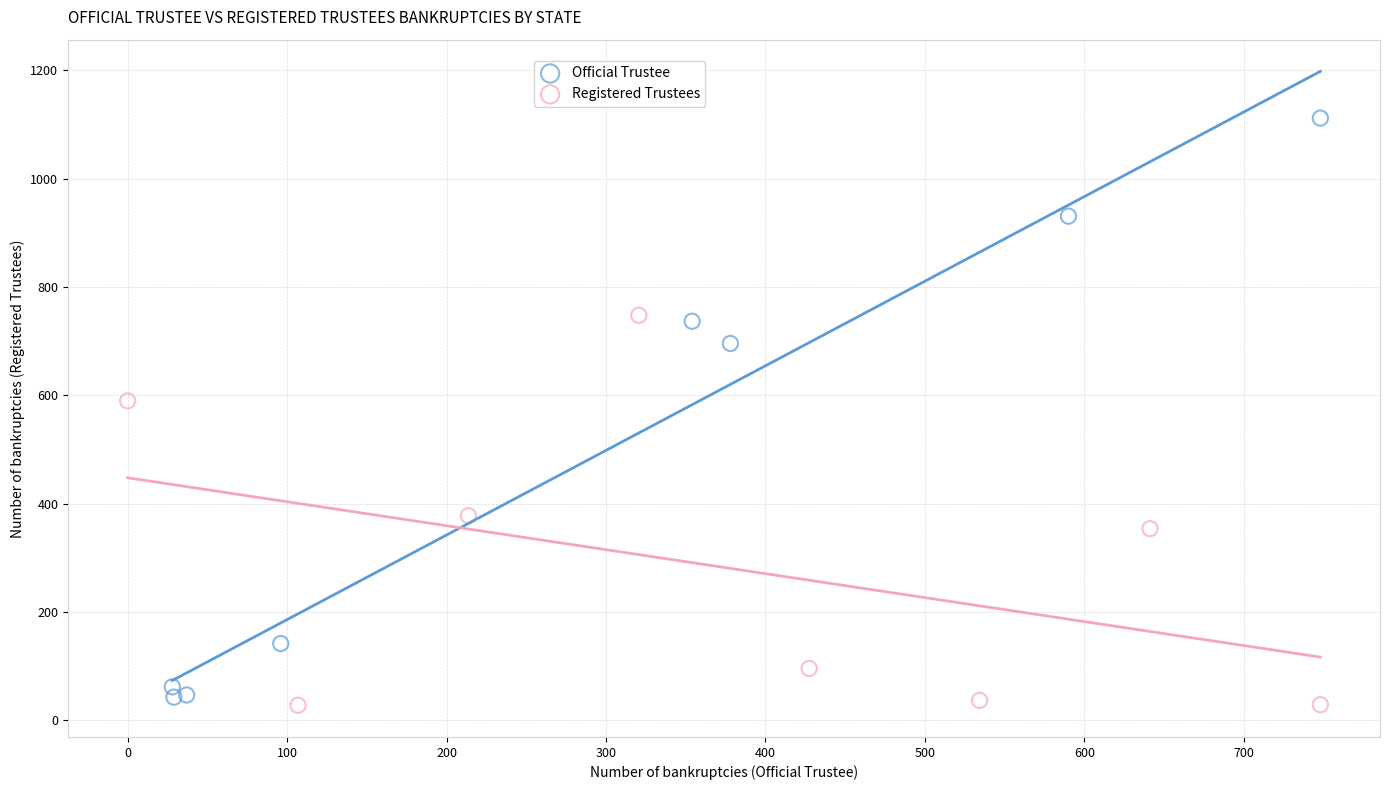

Which series reaches the minimum Y coordinate?

Registered Trustees